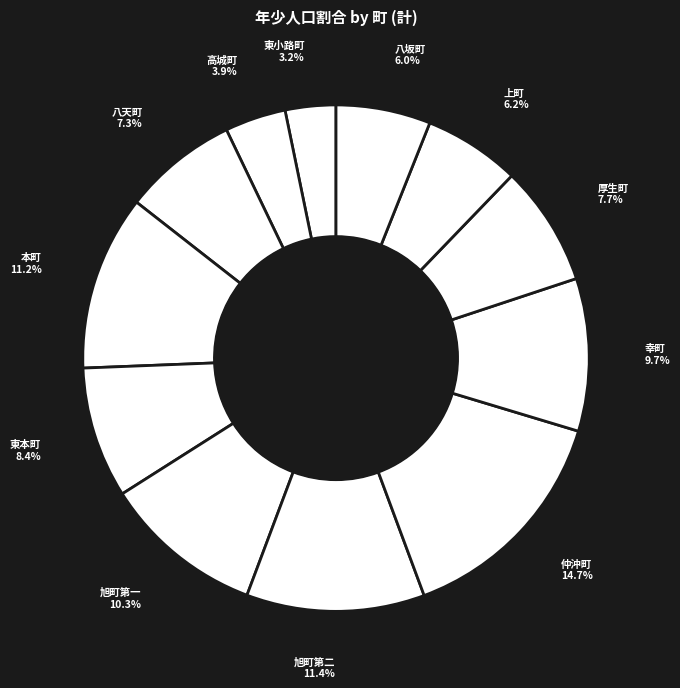

How many slices are in this pie chart?

12